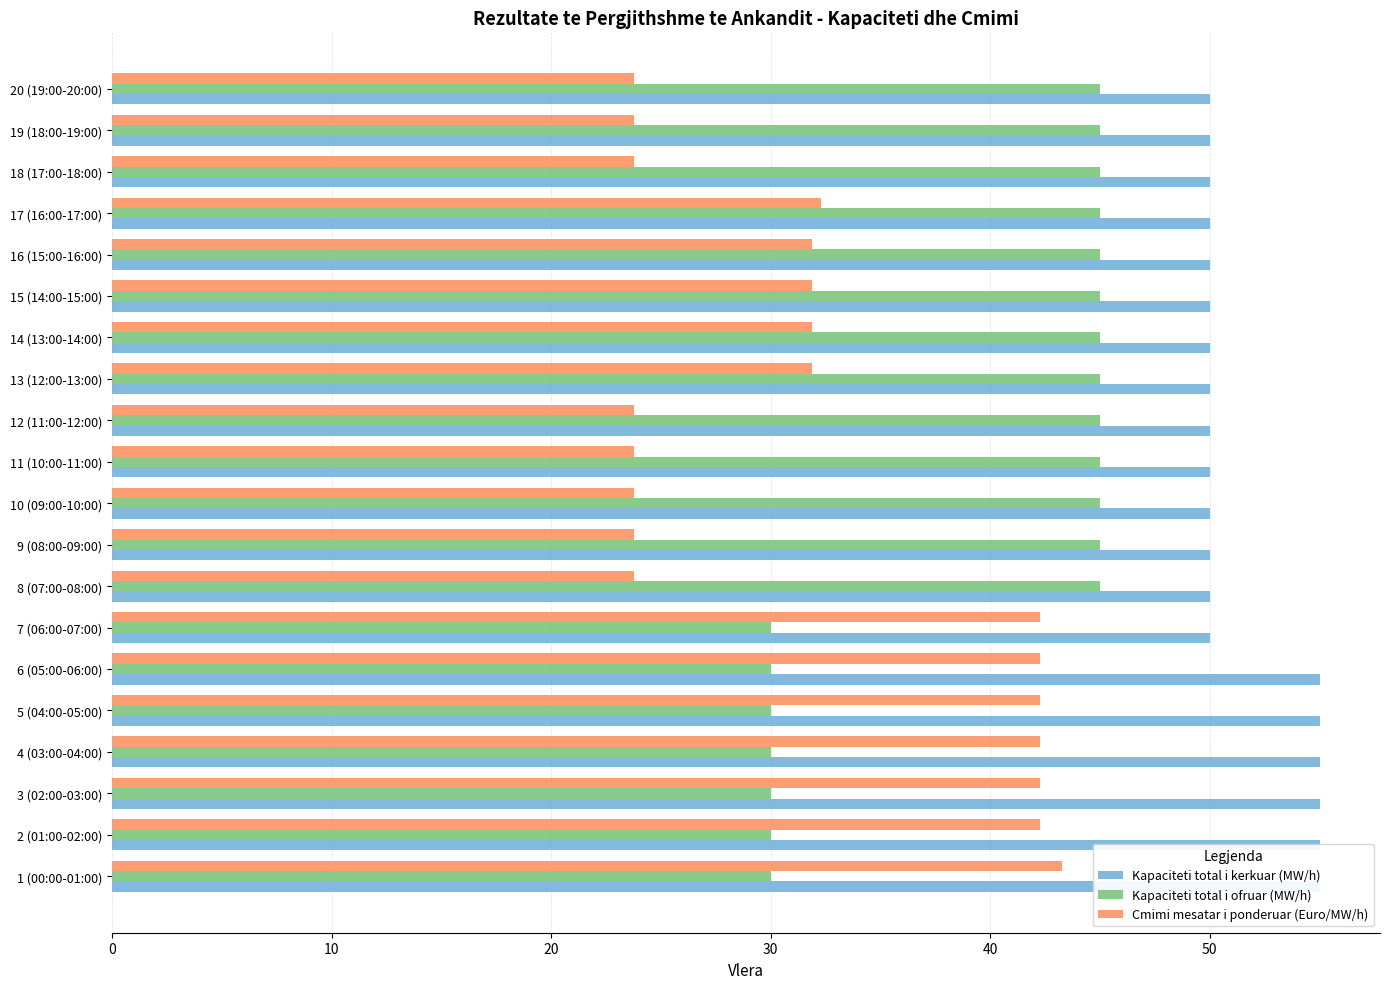

The value of Kapaciteti total i kerkuar (MW/h) at 19 (18:00-19:00) is 73.8. True or false?

False